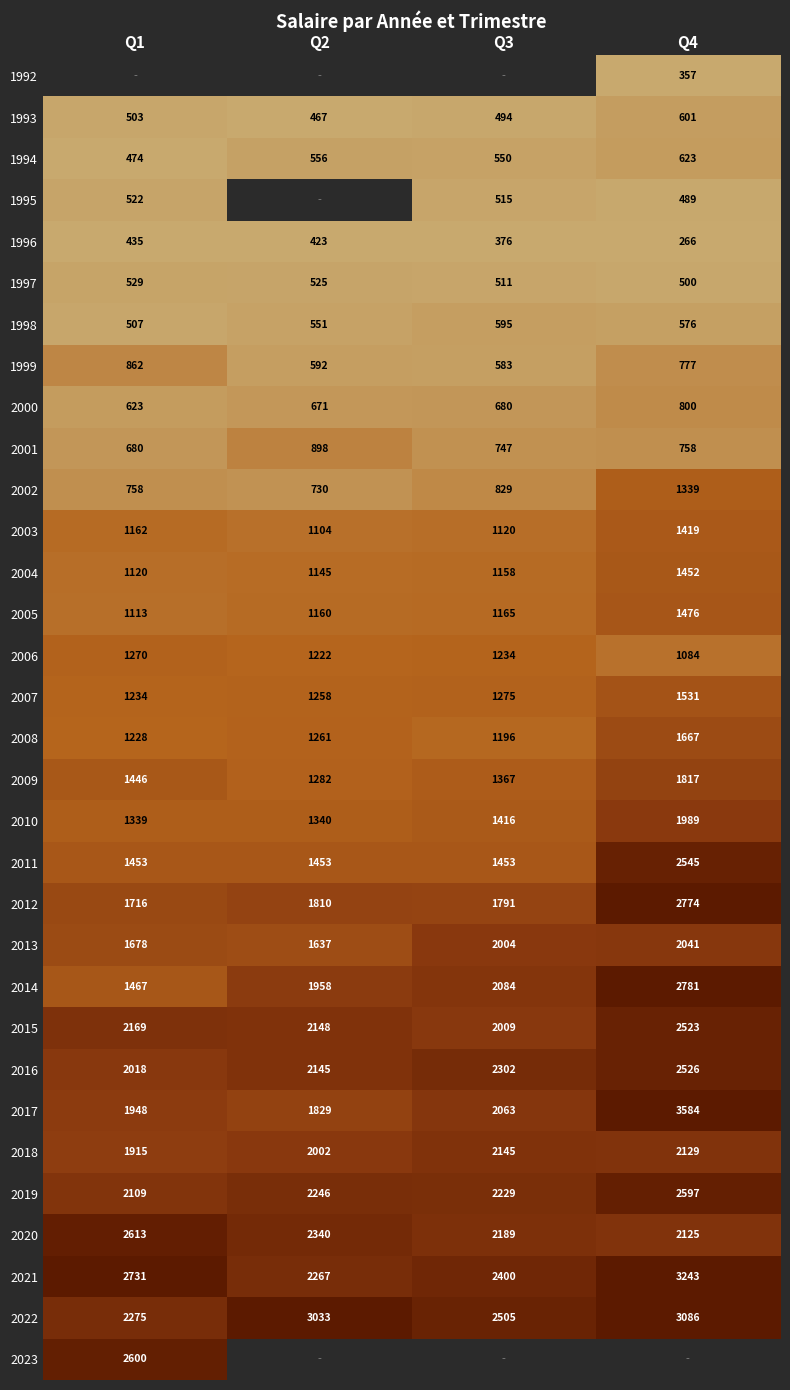

Between Q3 and Q2, which is larger?

Q2